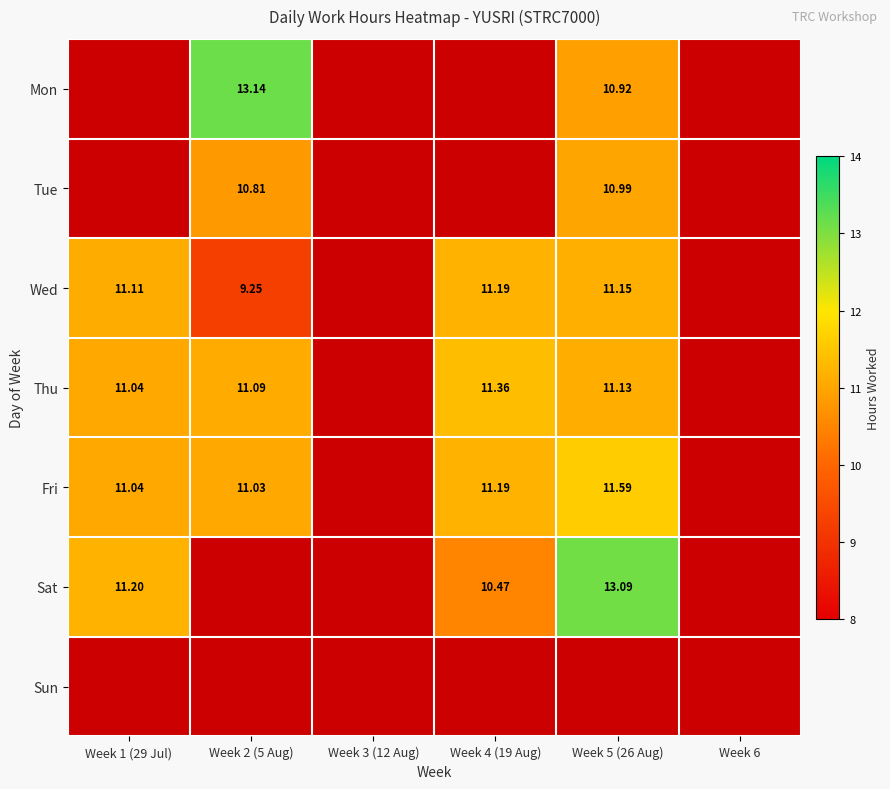

What is the difference between the second highest and second lowest values in the Fri series?

11.2